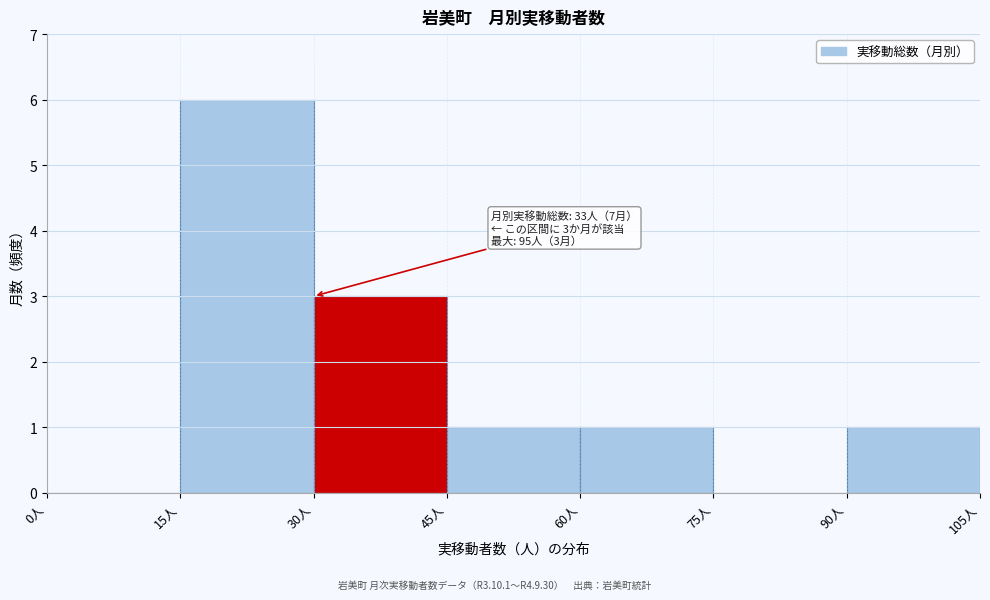

Which range on the x-axis has the tallest bar?

15 to 30